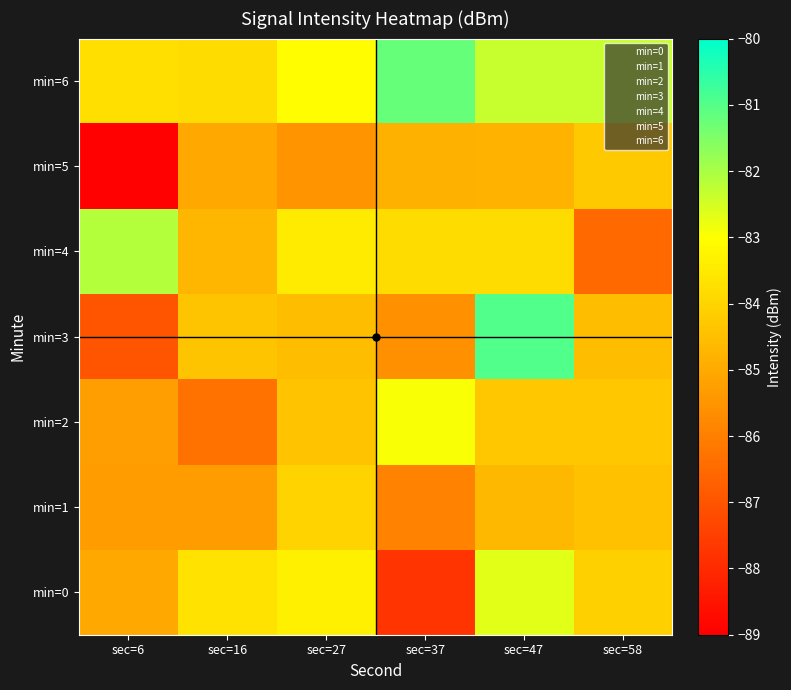

Reading right to left, extract all data points from this chart.

min=0: sec=58=-84.1	sec=47=-82.7	sec=37=-87.8	sec=27=-83.4	sec=16=-83.7	sec=6=-85.0
min=1: sec=58=-84.5	sec=47=-84.7	sec=37=-85.9	sec=27=-84.0	sec=16=-85.3	sec=6=-85.3
min=2: sec=58=-84.3	sec=47=-84.3	sec=37=-82.9	sec=27=-84.4	sec=16=-86.3	sec=6=-85.2
min=3: sec=58=-84.5	sec=47=-81.0	sec=37=-85.6	sec=27=-84.5	sec=16=-84.4	sec=6=-87.0
min=4: sec=58=-86.5	sec=47=-83.8	sec=37=-83.8	sec=27=-83.5	sec=16=-84.7	sec=6=-82.1
min=5: sec=58=-84.3	sec=47=-84.8	sec=37=-84.8	sec=27=-85.5	sec=16=-85.0	sec=6=-89.0
min=6: sec=58=-82.3	sec=47=-82.3	sec=37=-81.2	sec=27=-83.0	sec=16=-83.8	sec=6=-83.7